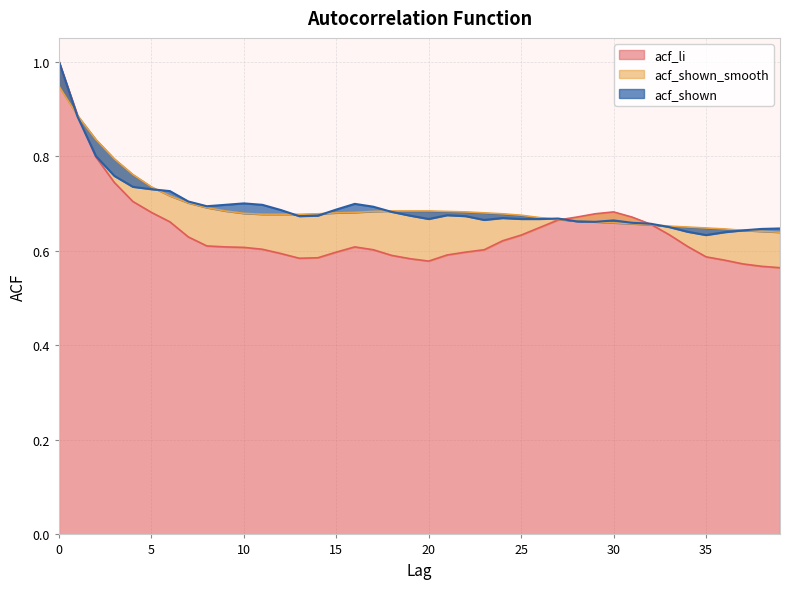

What are all the series names shown in the legend?

acf_li, acf_shown_smooth, acf_shown